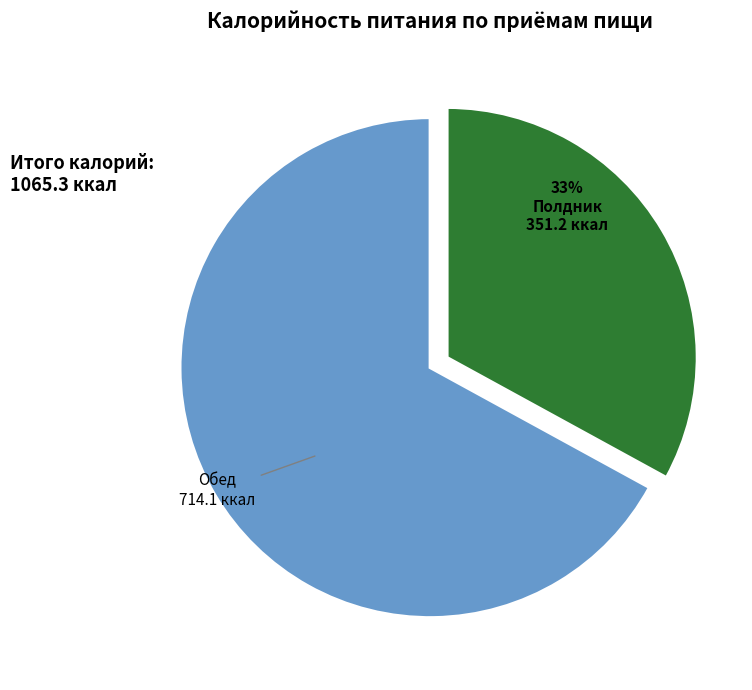

To the nearest percent, what is the average slice percentage?

50%